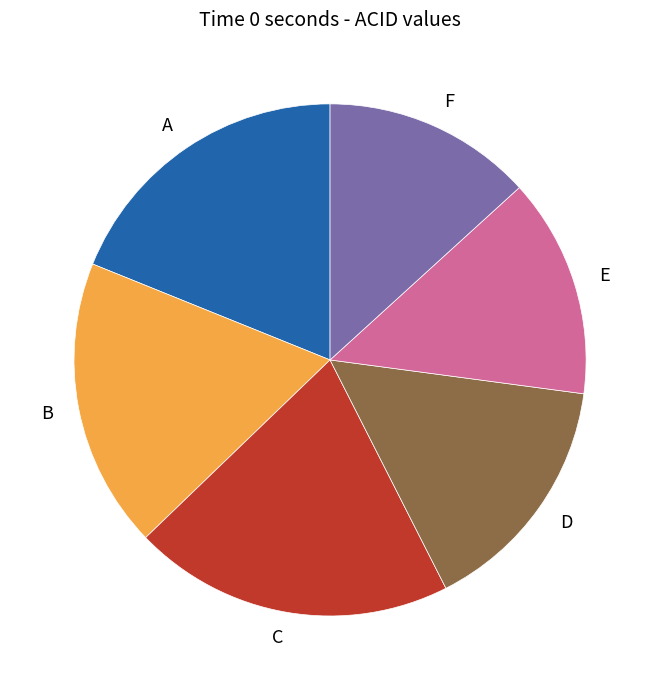

Is there any slice that represents more than half of the pie?

No